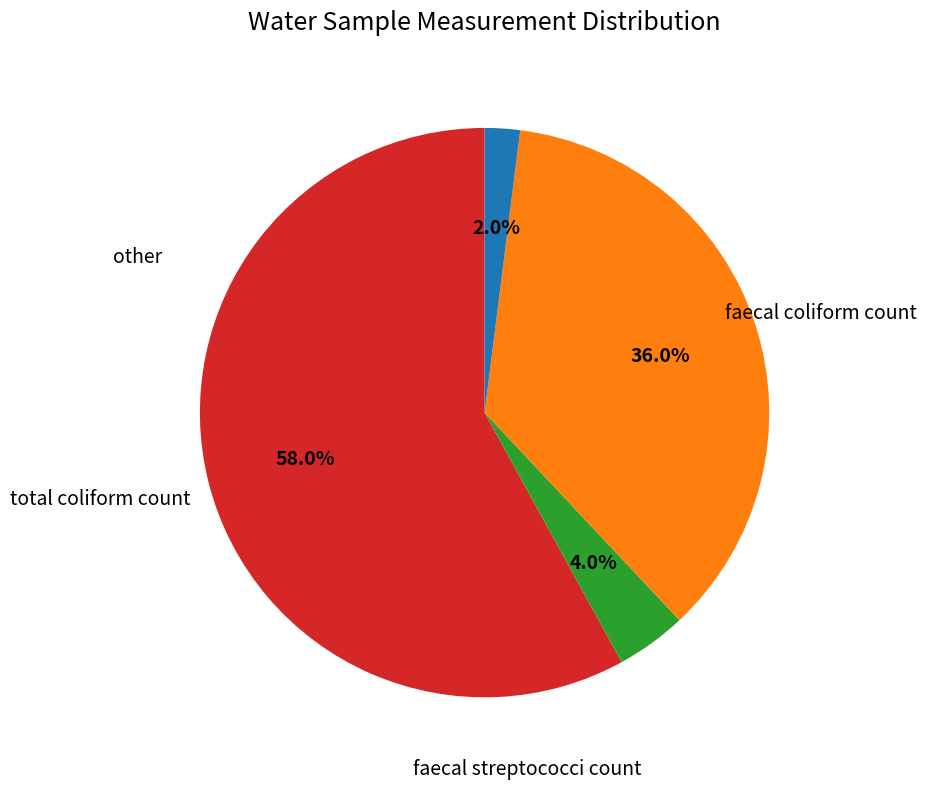

Is there any slice that represents more than half of the pie?

Yes